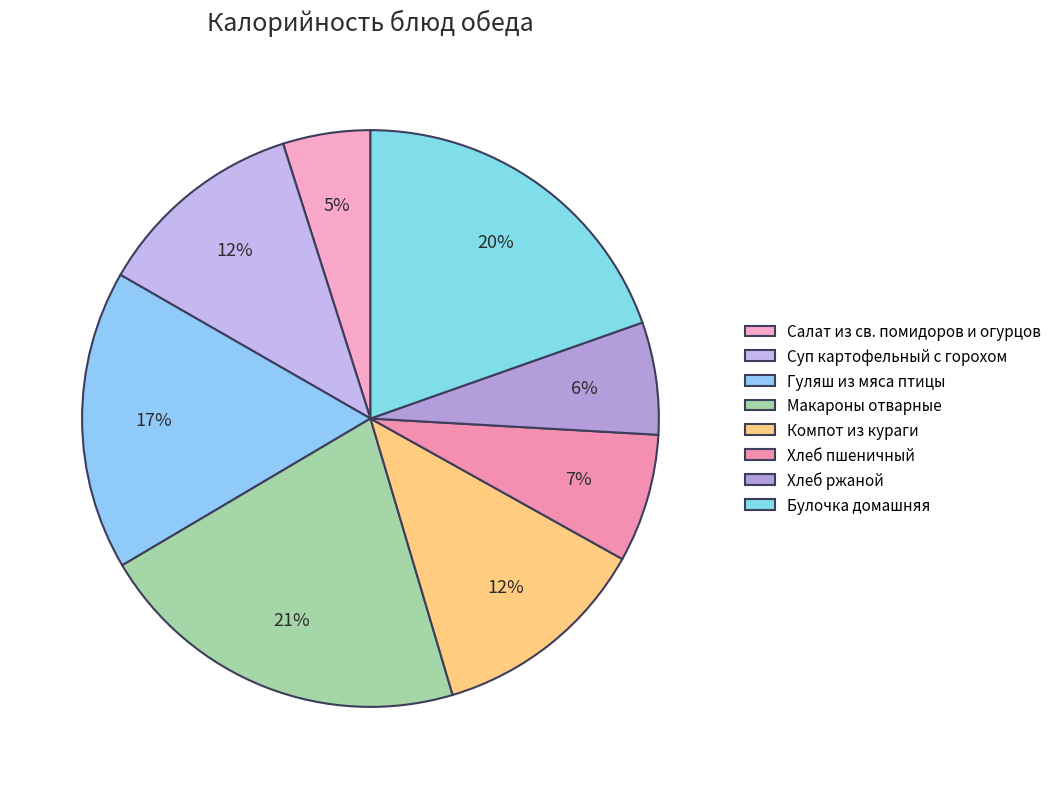

Between Салат из св. помидоров и огурцов and Хлеб пшеничный, which is larger?

Хлеб пшеничный